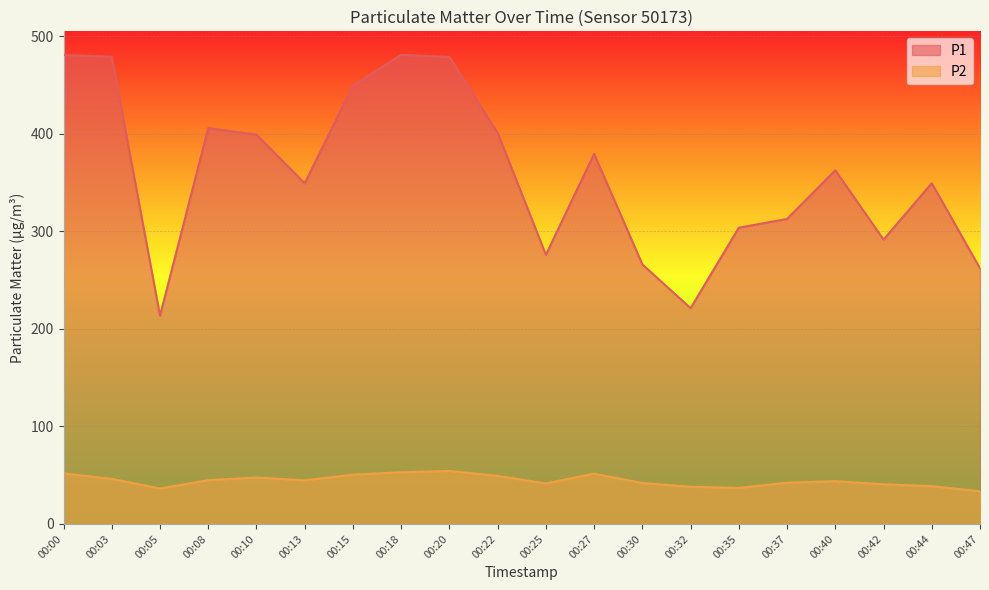

What is the value of the P1 point at the 17th from the left?

362.5